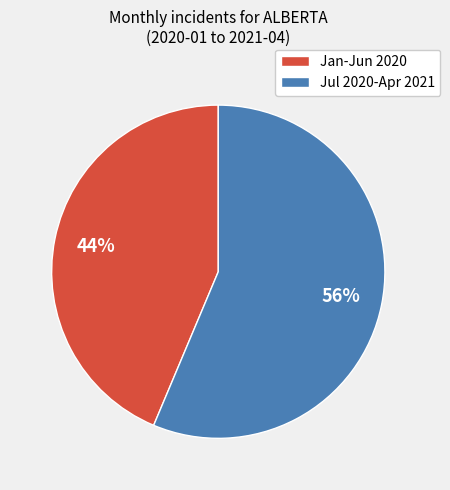

How many slices are in this pie chart?

2